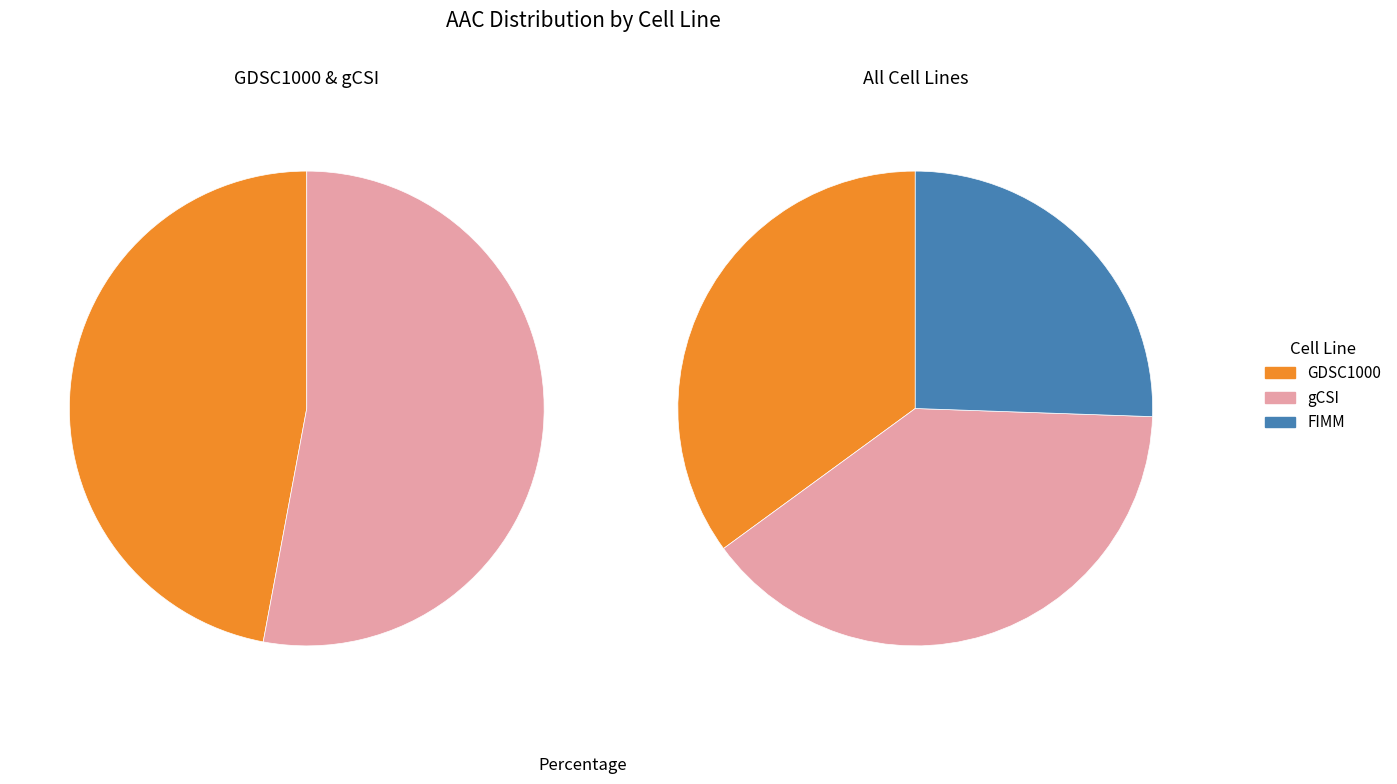

What is the largest slice in the pie chart?

gCSI